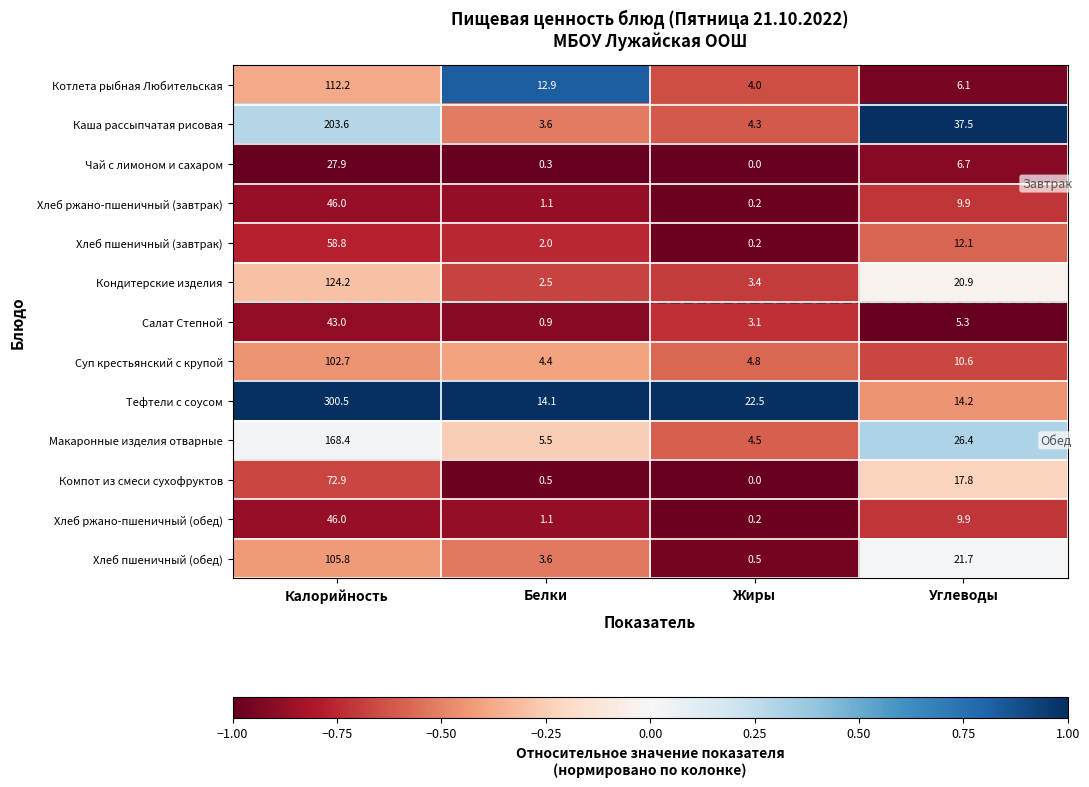

Is it true that Тефтели с соусом equals 22.5 at Жиры?

True